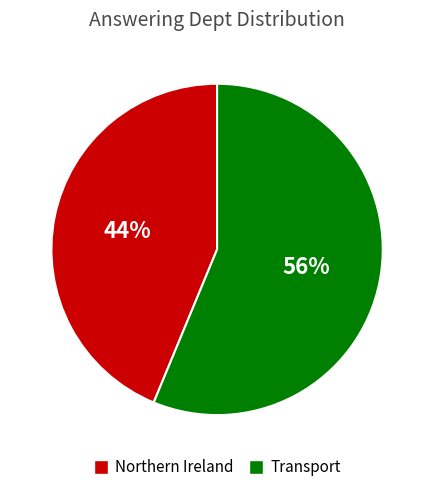

To the nearest percent, what percentage of the pie is Northern Ireland?

44%